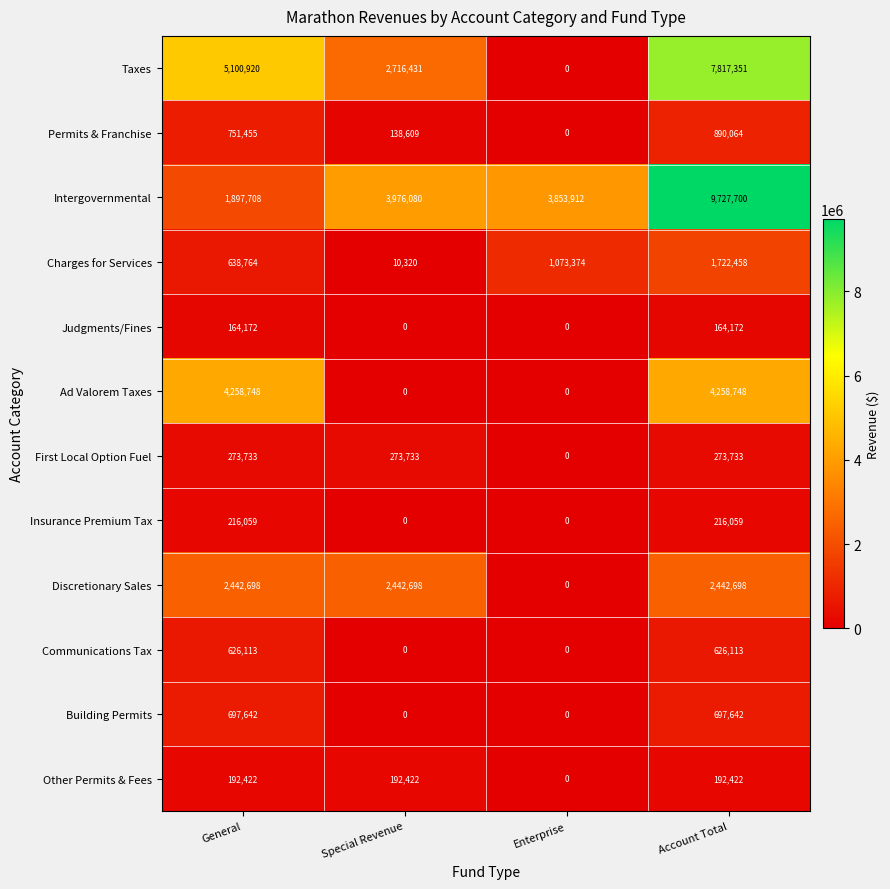

How many data points does each series have?

4